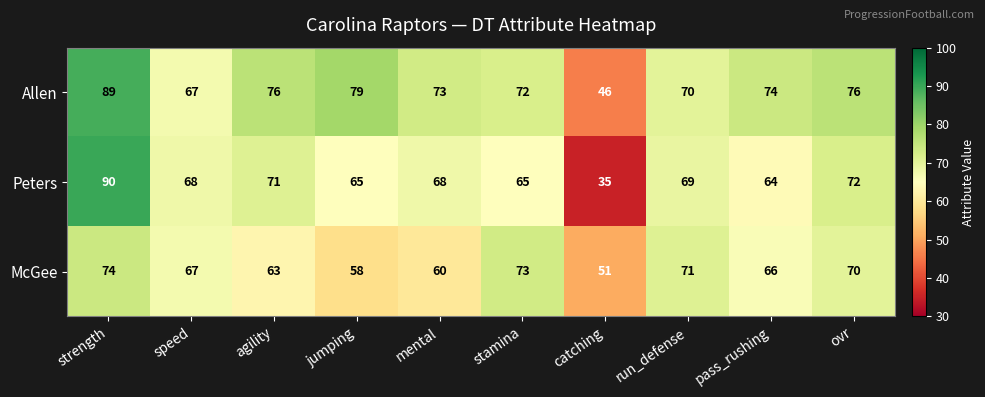

True or false: Allen has a value of 89 at strength.

True